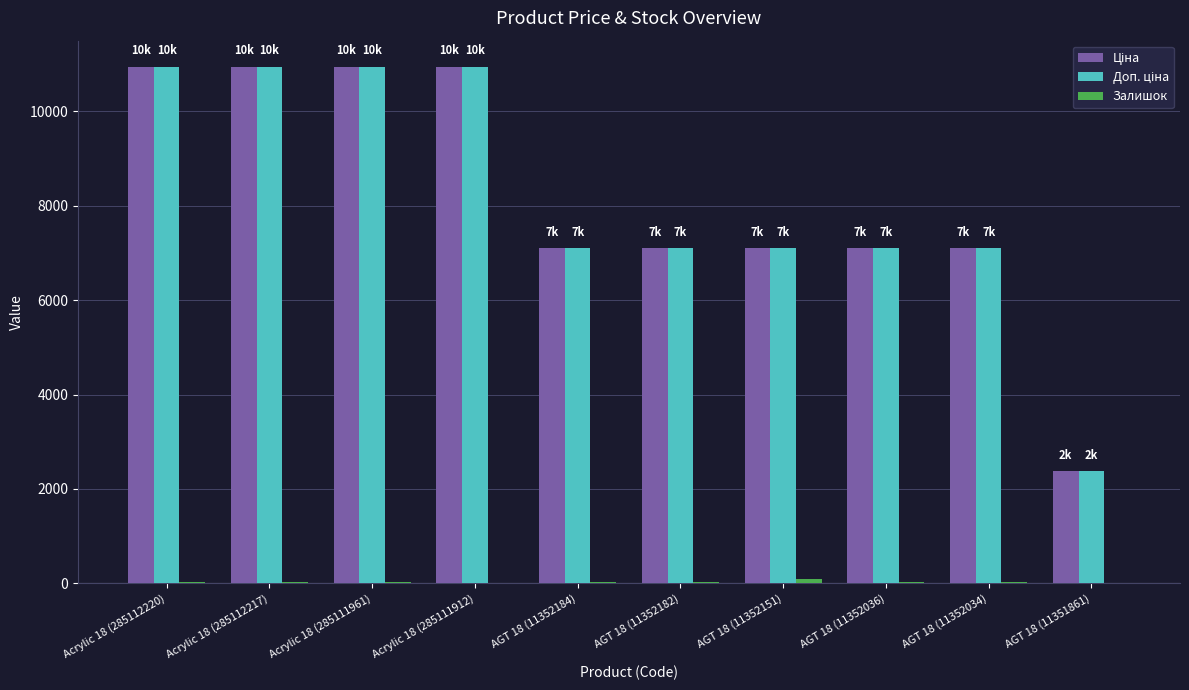

What is the greatest value displayed?

10952.0